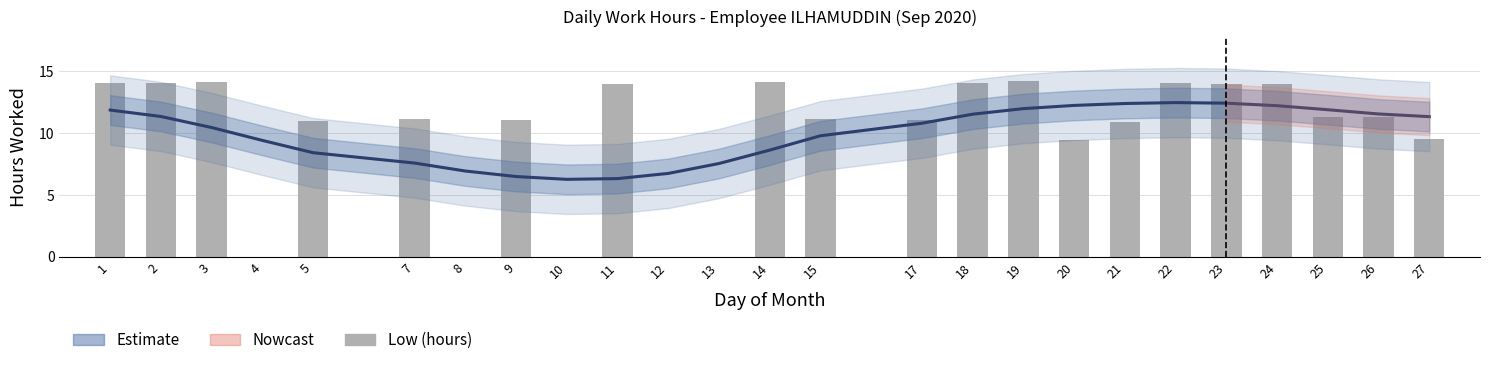

What is the sum of all Estimate values?

248.1